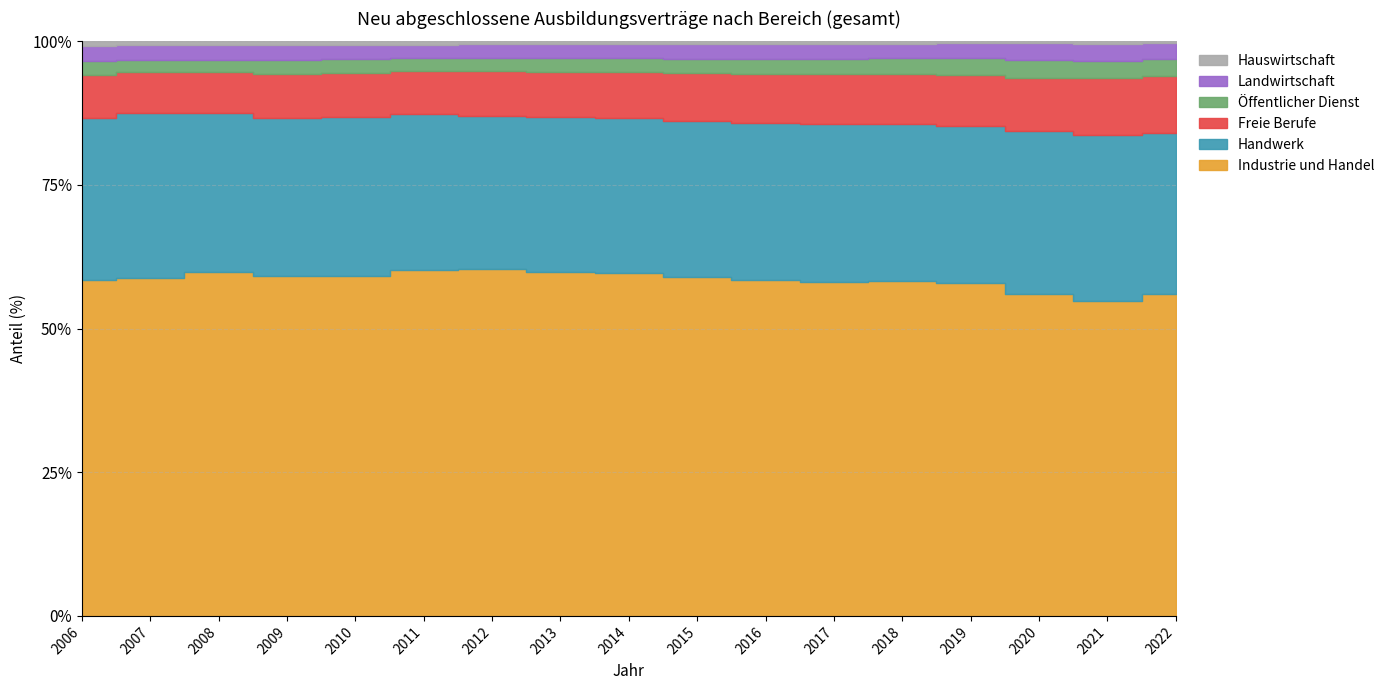

At which category is the sum across all series the highest?

2007